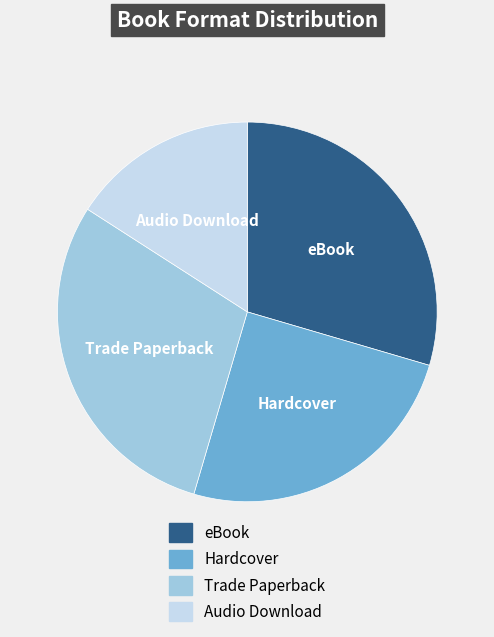

Is the sum of Audio Download and Trade Paperback greater than half?

No